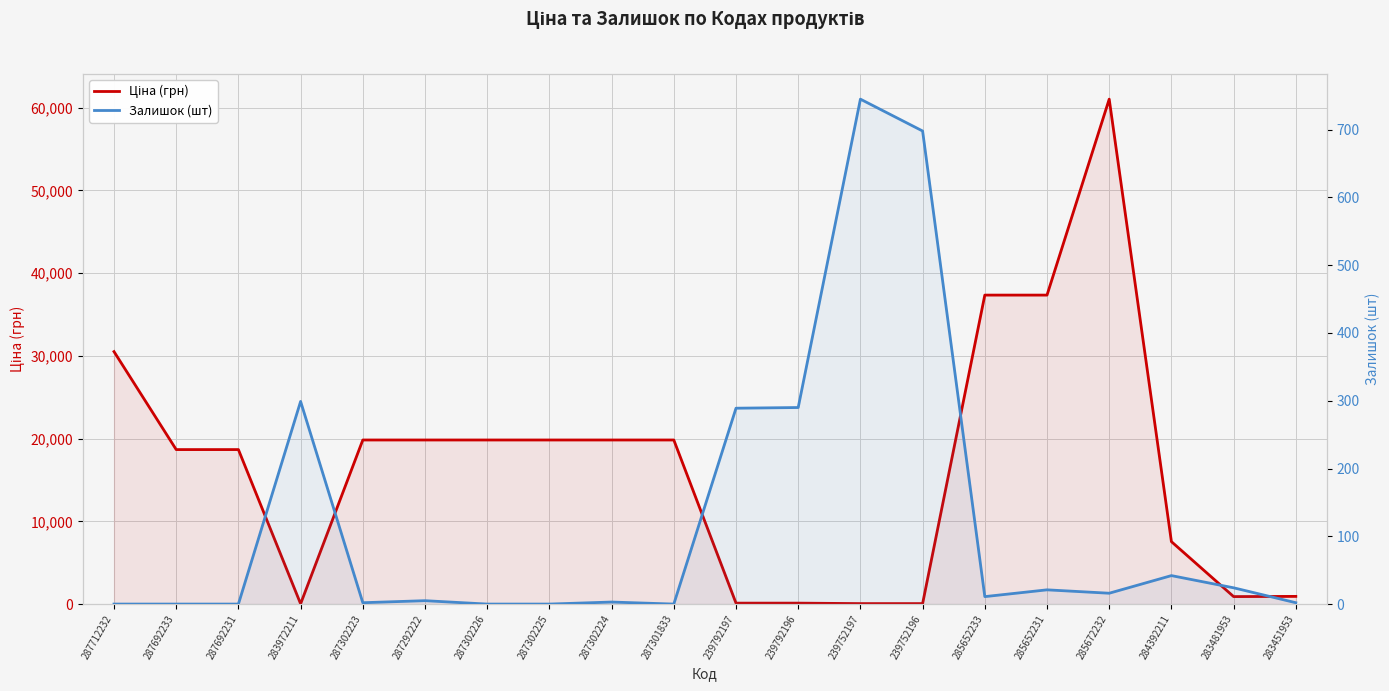

What is the sum of the Ціна (грн) values at 287302226 and 239752196?

19887.7